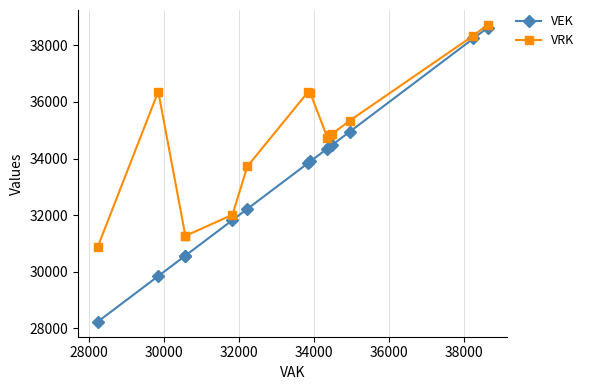

Rank the series by their average value, from highest to lowest.

VRK, VEK